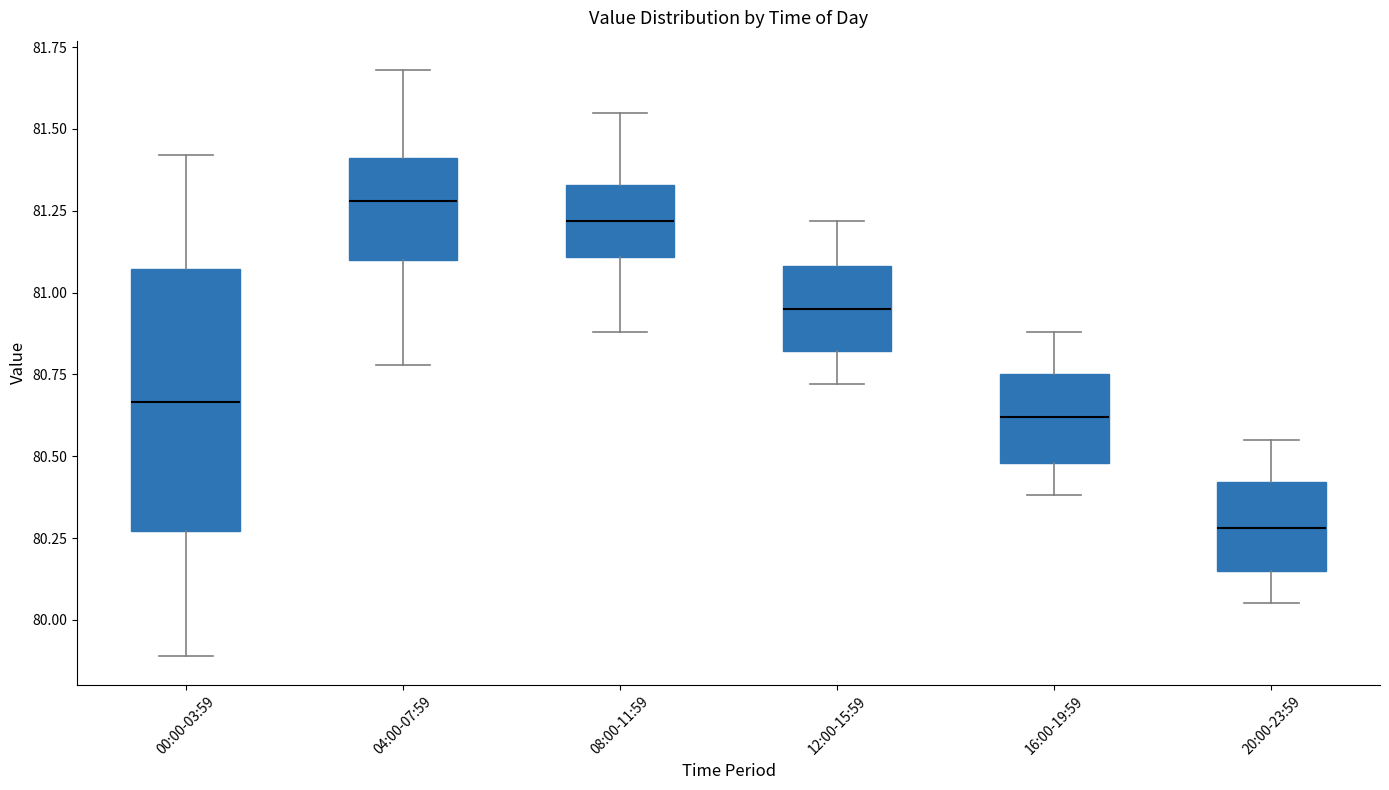

Which box's median line is the highest?

04:00-07:59